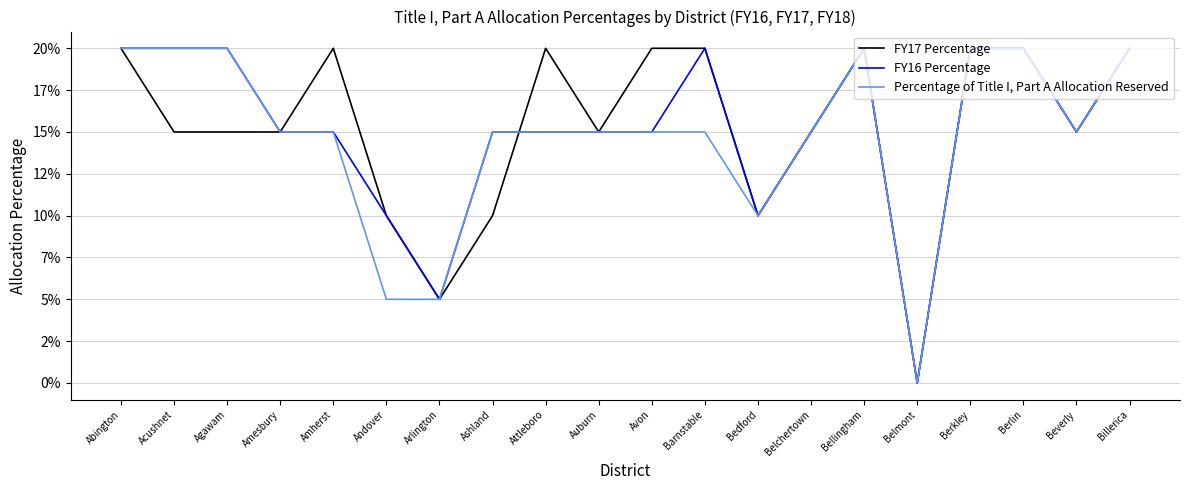

What position from the right is Berkley?

4